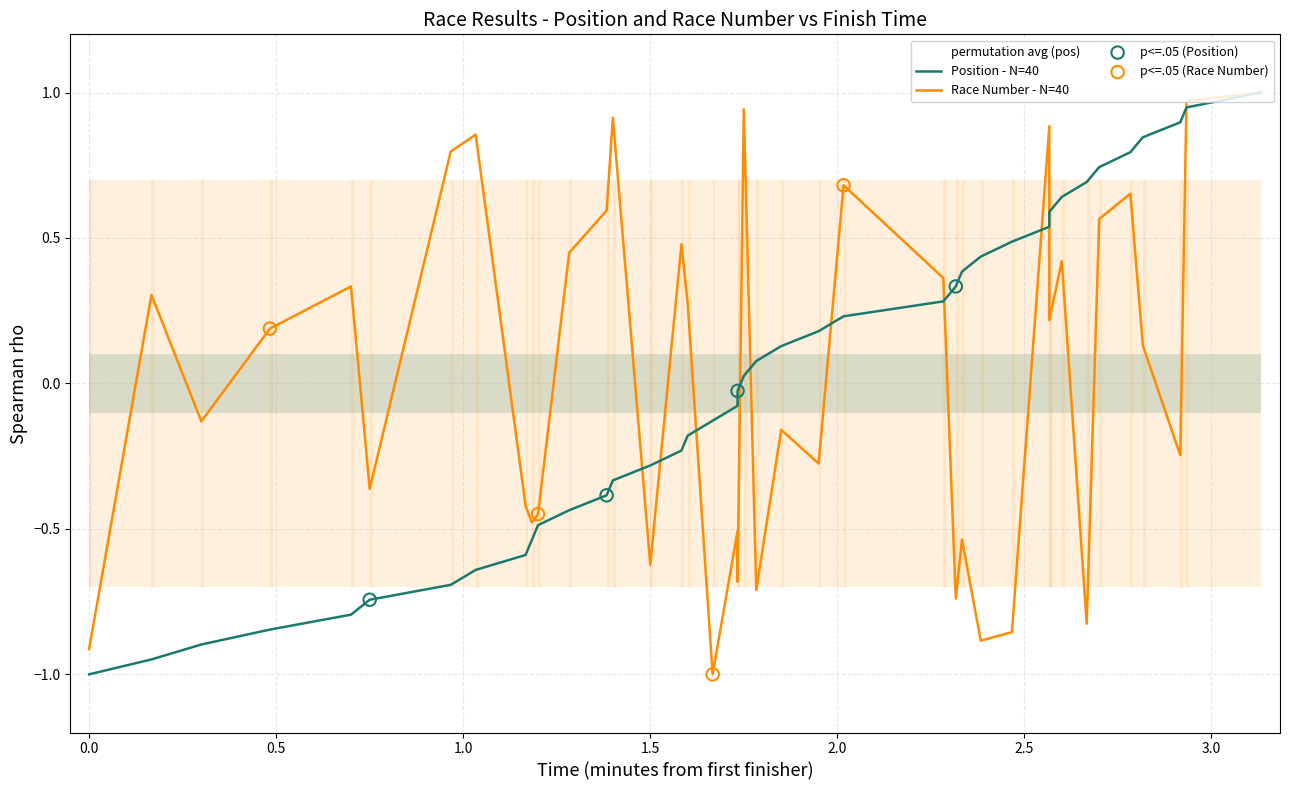

Which series has the largest Y range (max minus min)?

Position